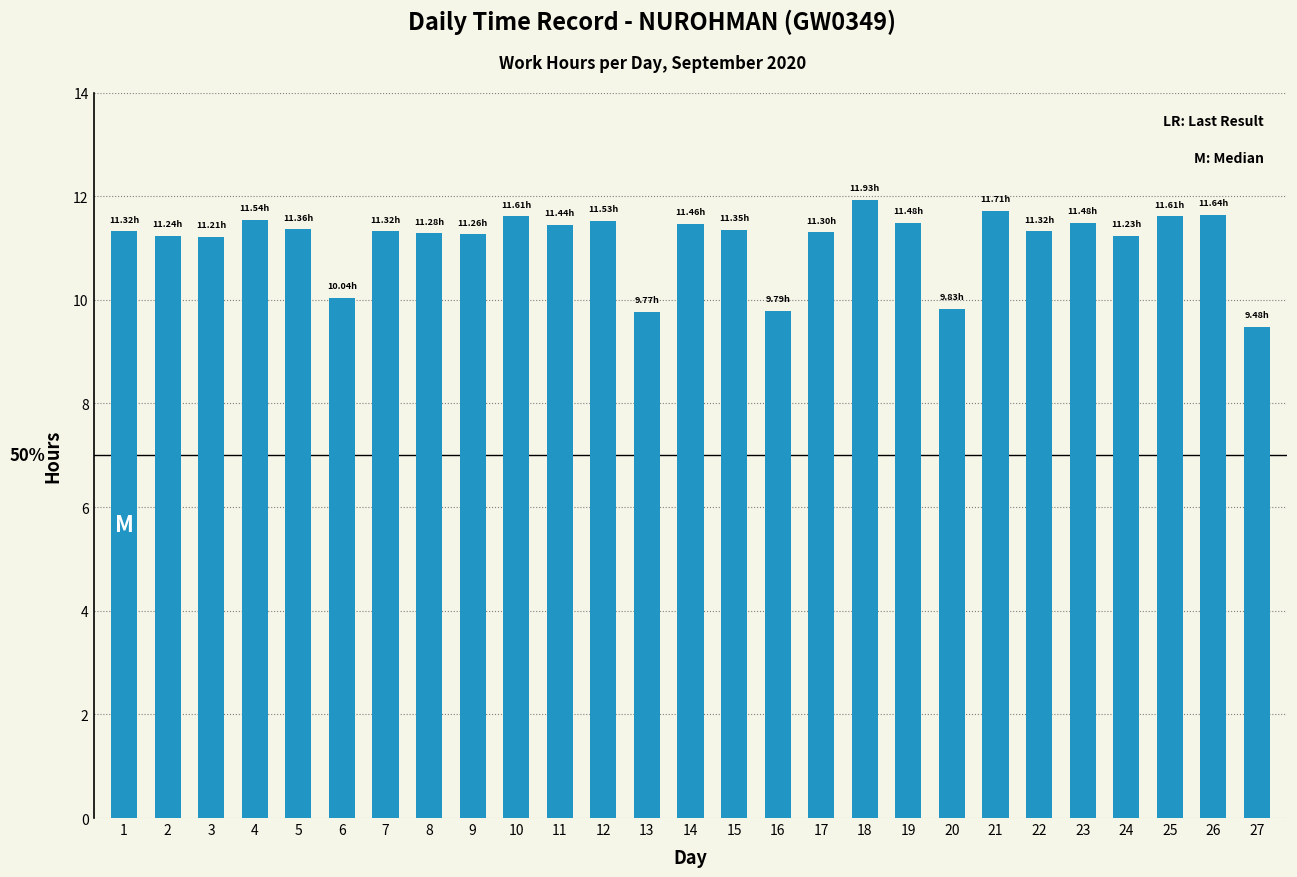

What is the sum of all values?

300.5